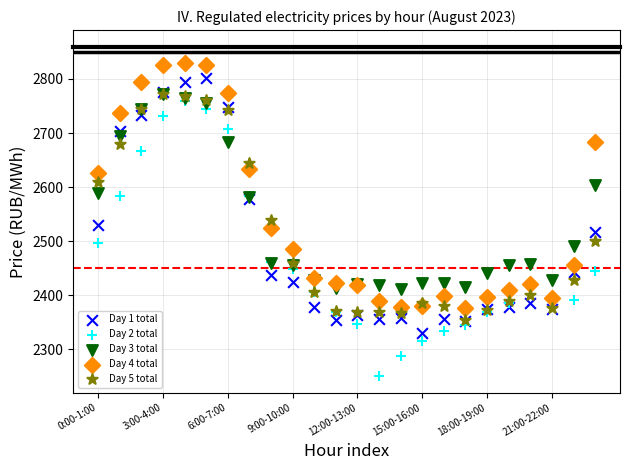

Which series reaches the minimum Y coordinate?

Day 2 total